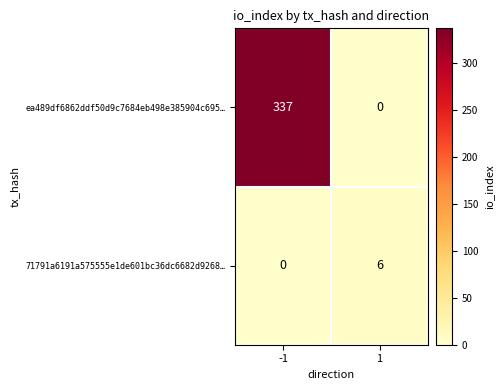

Rank the series by their average value, from lowest to highest.

71791a6191a575555e1de601bc36dc6682d9268…, ea489df6862ddf50d9c7684eb498e385904c695…